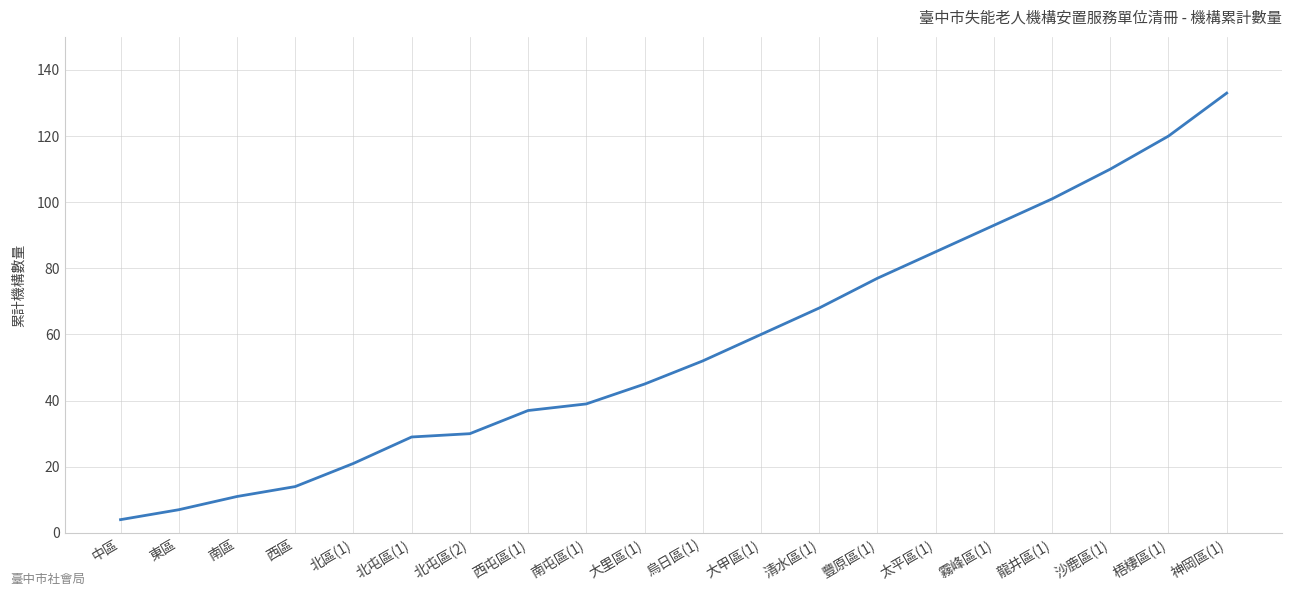

The value at 清水區(1) is 68. True or false?

True